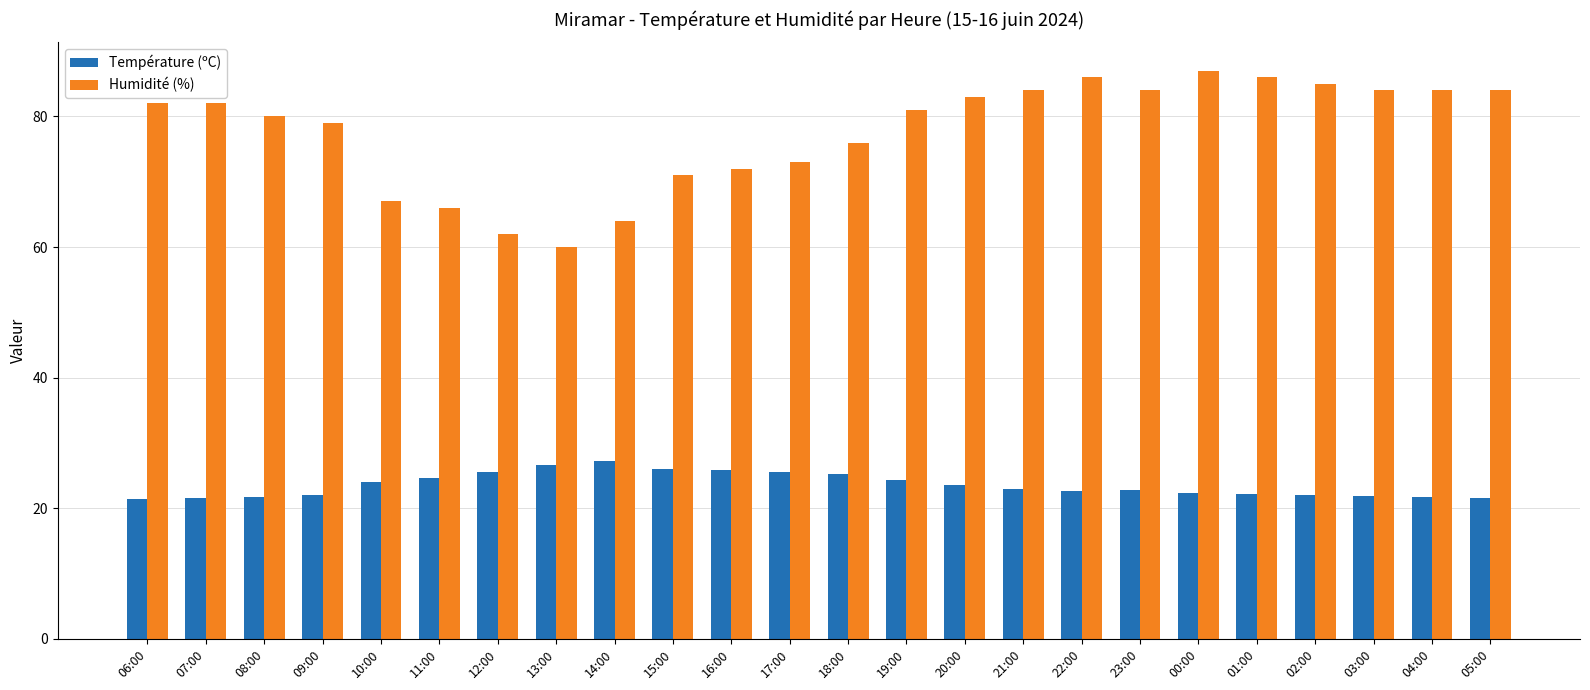

Between 12:00 and 04:00, which series saw the biggest shift?

Humidité (%)